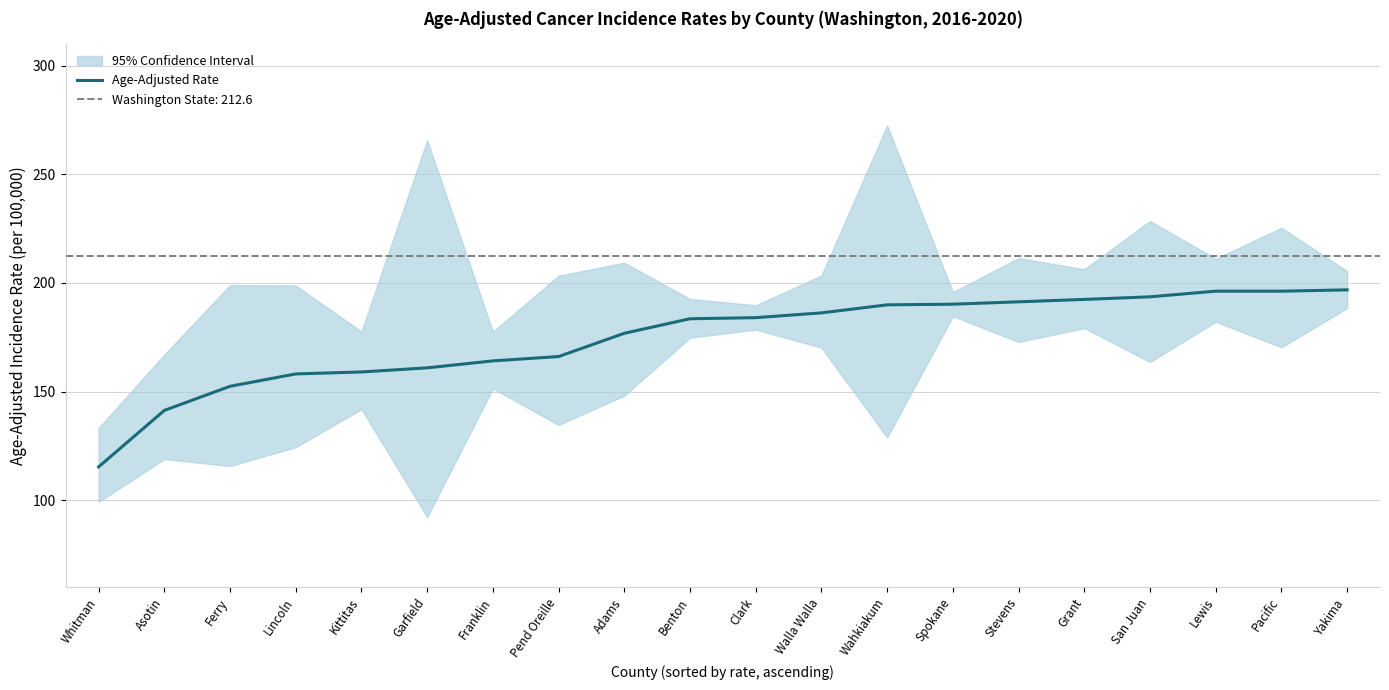

List the labels in order of value, largest first.

Yakima, Lewis, Pacific, San Juan, Grant, Stevens, Spokane, Wahkiakum, Walla Walla, Clark, Benton, Adams, Pend Oreille, Franklin, Garfield, Kittitas, Lincoln, Ferry, Asotin, Whitman